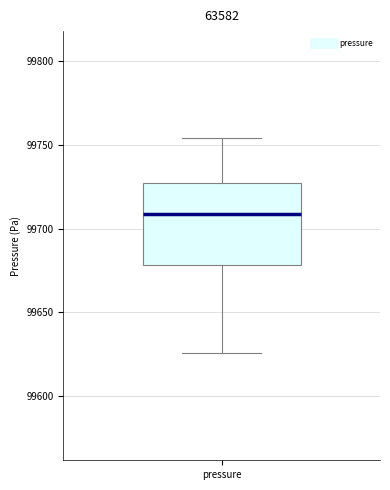

Where does the median line of the box for pressure sit on the y-axis? The values are not printed on the chart, so give them approximately, as read against the axis.

99710